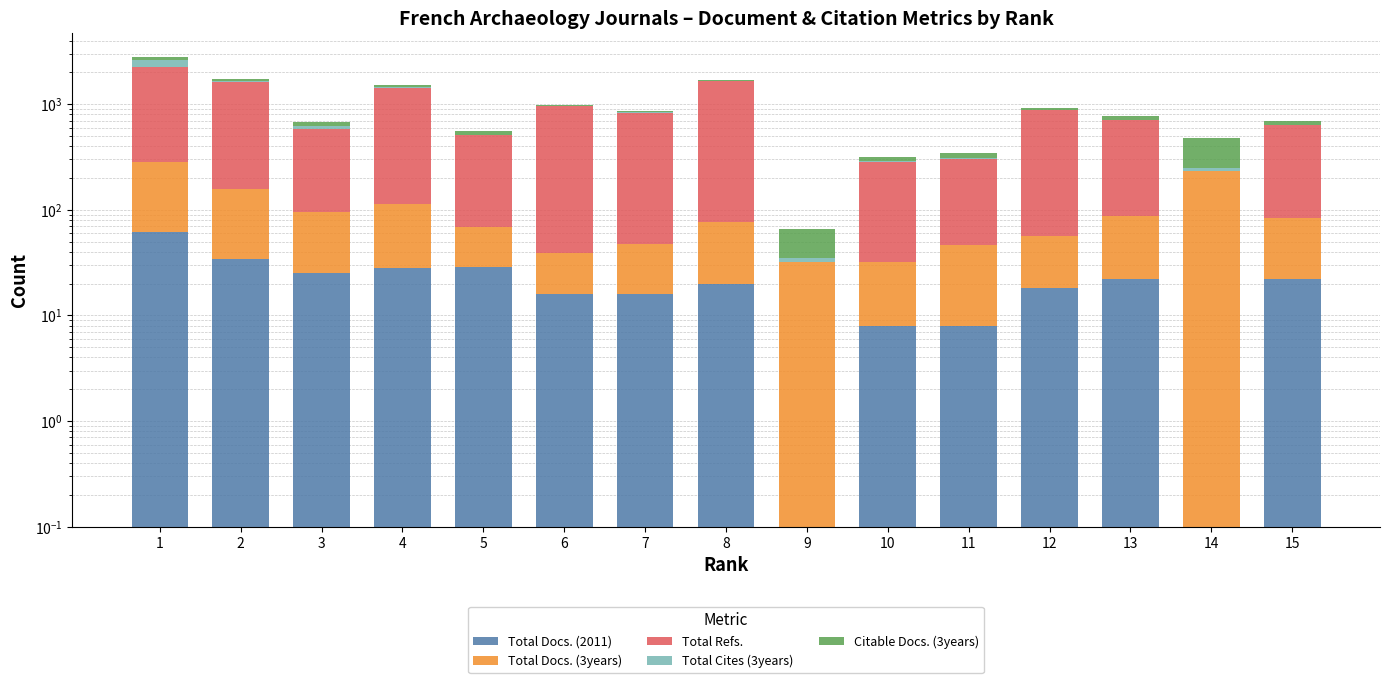

How many data points in Total Docs. (2011) are less than 20?

7